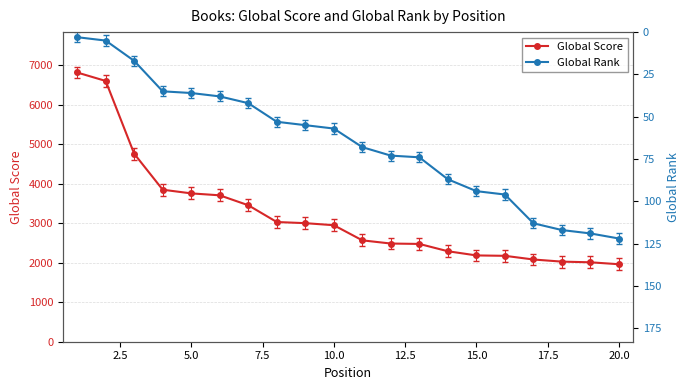

True or false: Global Score has a value of 1160 at 5.0.

False